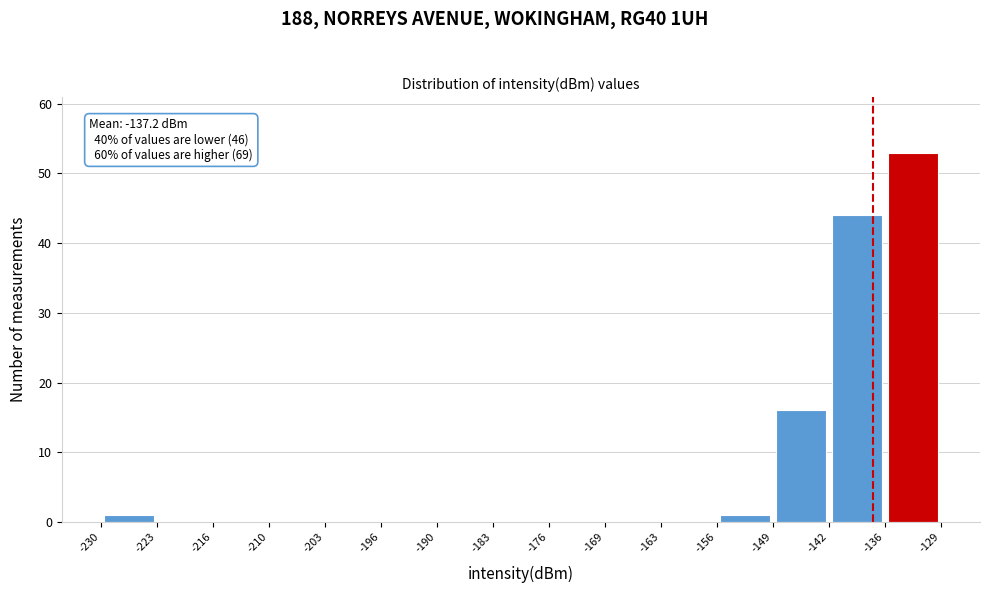

Over which range of the x-axis is the bar tallest?

-136 to -129